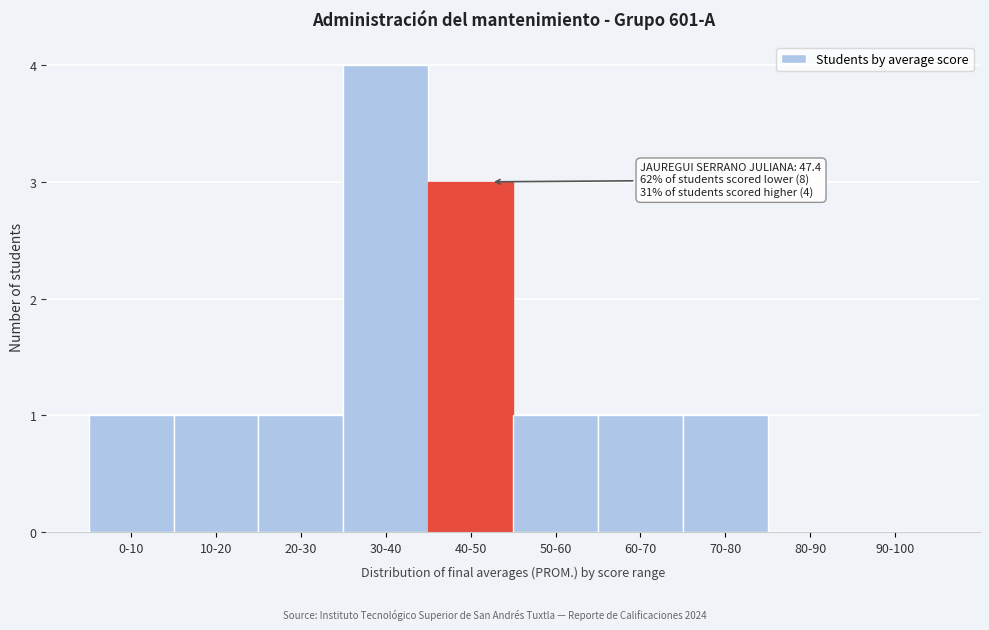

Reading left to right, list all the values displayed in this chart.

0-10=1	10-20=1	20-30=1	30-40=4	40-50=3	50-60=1	60-70=1	70-80=1	80-90=0	90-100=0